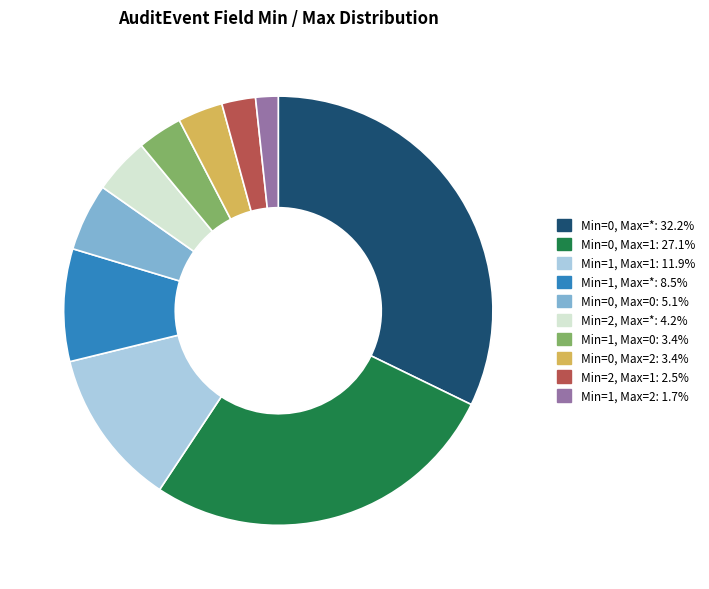

Does any single category account for the majority?

No